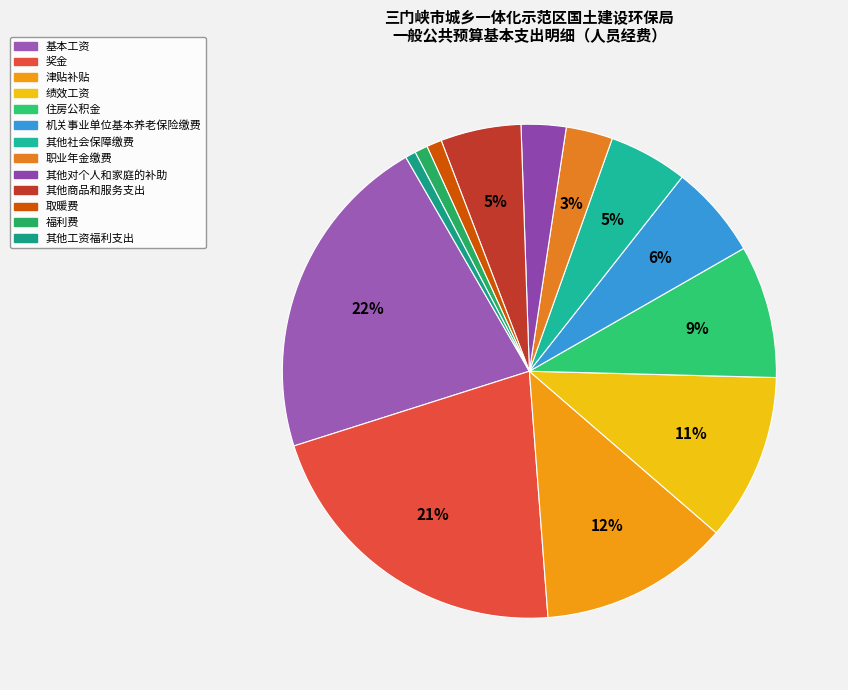

Which slice is the smallest?

其他工资福利支出